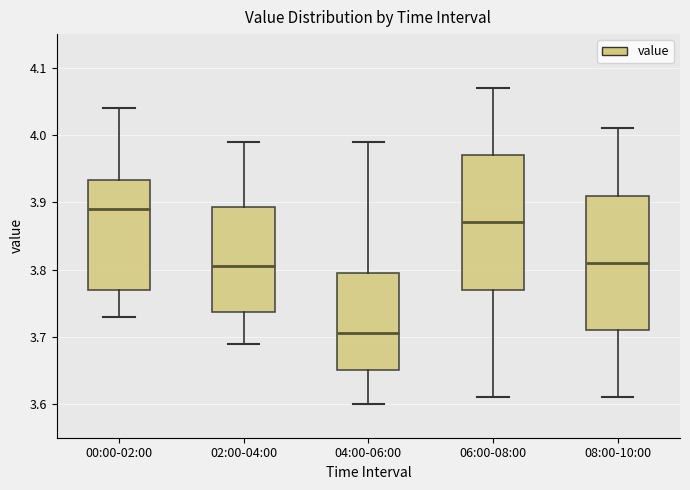

Where does the lower whisker of the box for 04:00-06:00 end on the y-axis? The values are not printed on the chart, so give them approximately, as read against the axis.

3.60